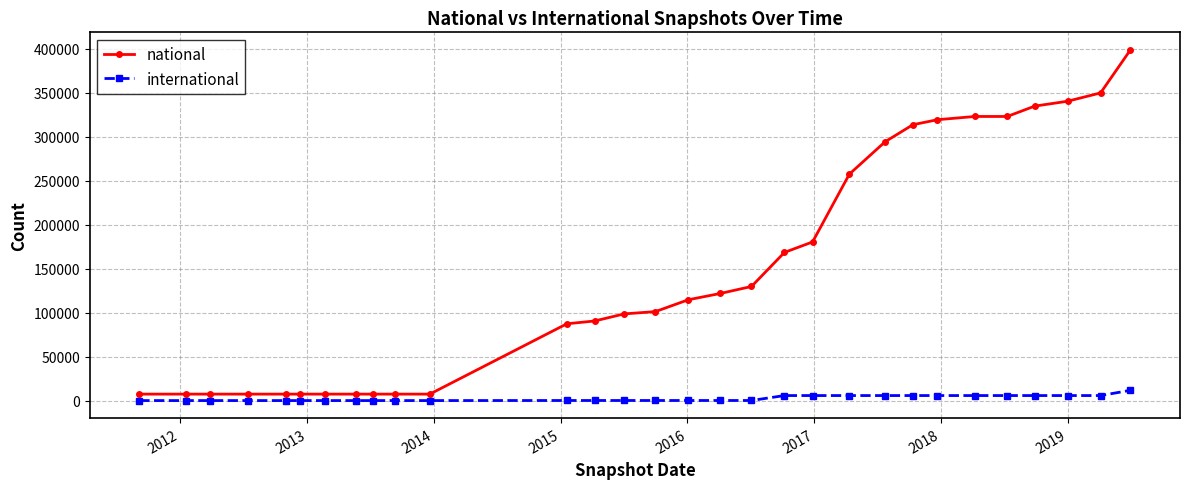

How many lines are shown in the chart?

2